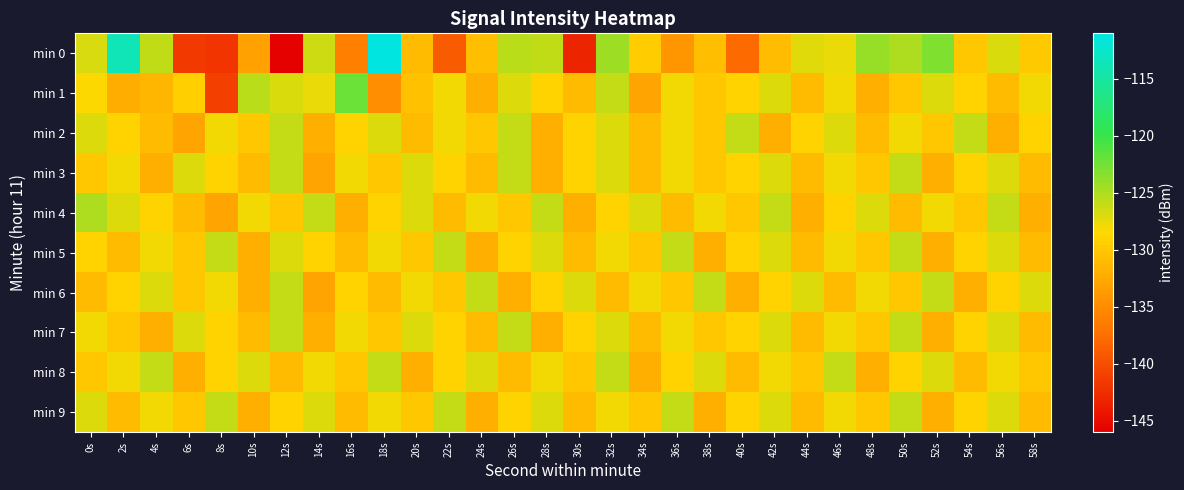

Reading left to right, what are all the values shown in this chart?

min 0: 0s=-126.8	2s=-113.7	4s=-125.8	6s=-141.6	8s=-142.0	10s=-133.2	12s=-145.8	14s=-126.4	16s=-136.1	18s=-111.4	20s=-131.1	22s=-138.9	24s=-130.6	26s=-125.6	28s=-125.8	30s=-143.2	32s=-124.4	34s=-129.5	36s=-134.2	38s=-130.6	40s=-137.8	42s=-130.9	44s=-127.2	46s=-127.7	48s=-124.1	50s=-125.0	52s=-123.1	54s=-129.9	56s=-127.0	58s=-129.8
min 1: 0s=-128.4	2s=-132.2	4s=-131.4	6s=-129.2	8s=-141.0	10s=-125.5	12s=-127.0	14s=-127.6	16s=-122.1	18s=-134.7	20s=-130.5	22s=-128.0	24s=-132.0	26s=-127.0	28s=-129.0	30s=-131.0	32s=-126.0	34s=-133.0	36s=-128.0	38s=-130.0	40s=-129.0	42s=-127.0	44s=-131.0	46s=-128.0	48s=-132.0	50s=-130.0	52s=-127.0	54s=-129.0	56s=-131.0	58s=-128.0
min 2: 0s=-127.0	2s=-129.0	4s=-131.0	6s=-133.0	8s=-128.0	10s=-130.0	12s=-126.0	14s=-132.0	16s=-129.0	18s=-127.0	20s=-131.0	22s=-128.0	24s=-130.0	26s=-126.0	28s=-132.0	30s=-129.0	32s=-127.0	34s=-131.0	36s=-128.0	38s=-130.0	40s=-126.0	42s=-132.0	44s=-129.0	46s=-127.0	48s=-131.0	50s=-128.0	52s=-130.0	54s=-126.0	56s=-132.0	58s=-129.0
min 3: 0s=-130.0	2s=-128.0	4s=-132.0	6s=-127.0	8s=-129.0	10s=-131.0	12s=-126.0	14s=-133.0	16s=-128.0	18s=-130.0	20s=-127.0	22s=-129.0	24s=-131.0	26s=-126.0	28s=-132.0	30s=-129.0	32s=-127.0	34s=-131.0	36s=-128.0	38s=-130.0	40s=-129.0	42s=-127.0	44s=-131.0	46s=-128.0	48s=-130.0	50s=-126.0	52s=-132.0	54s=-129.0	56s=-127.0	58s=-131.0
min 4: 0s=-125.0	2s=-127.0	4s=-129.0	6s=-131.0	8s=-133.0	10s=-128.0	12s=-130.0	14s=-126.0	16s=-132.0	18s=-129.0	20s=-127.0	22s=-131.0	24s=-128.0	26s=-130.0	28s=-126.0	30s=-132.0	32s=-129.0	34s=-127.0	36s=-131.0	38s=-128.0	40s=-130.0	42s=-126.0	44s=-132.0	46s=-129.0	48s=-127.0	50s=-131.0	52s=-128.0	54s=-130.0	56s=-126.0	58s=-132.0
min 5: 0s=-129.0	2s=-131.0	4s=-128.0	6s=-130.0	8s=-126.0	10s=-132.0	12s=-127.0	14s=-129.0	16s=-131.0	18s=-128.0	20s=-130.0	22s=-126.0	24s=-132.0	26s=-129.0	28s=-127.0	30s=-131.0	32s=-128.0	34s=-130.0	36s=-126.0	38s=-132.0	40s=-129.0	42s=-127.0	44s=-131.0	46s=-128.0	48s=-130.0	50s=-126.0	52s=-132.0	54s=-129.0	56s=-127.0	58s=-131.0
min 6: 0s=-131.0	2s=-129.0	4s=-127.0	6s=-130.0	8s=-128.0	10s=-132.0	12s=-126.0	14s=-133.0	16s=-129.0	18s=-131.0	20s=-128.0	22s=-130.0	24s=-126.0	26s=-132.0	28s=-129.0	30s=-127.0	32s=-131.0	34s=-128.0	36s=-130.0	38s=-126.0	40s=-132.0	42s=-129.0	44s=-127.0	46s=-131.0	48s=-128.0	50s=-130.0	52s=-126.0	54s=-132.0	56s=-129.0	58s=-127.0
min 7: 0s=-128.0	2s=-130.0	4s=-132.0	6s=-127.0	8s=-129.0	10s=-131.0	12s=-126.0	14s=-132.0	16s=-128.0	18s=-130.0	20s=-127.0	22s=-129.0	24s=-131.0	26s=-126.0	28s=-132.0	30s=-129.0	32s=-127.0	34s=-131.0	36s=-128.0	38s=-130.0	40s=-129.0	42s=-127.0	44s=-131.0	46s=-128.0	48s=-130.0	50s=-126.0	52s=-132.0	54s=-129.0	56s=-127.0	58s=-131.0
min 8: 0s=-130.0	2s=-128.0	4s=-126.0	6s=-132.0	8s=-129.0	10s=-127.0	12s=-131.0	14s=-128.0	16s=-130.0	18s=-126.0	20s=-132.0	22s=-129.0	24s=-127.0	26s=-131.0	28s=-128.0	30s=-130.0	32s=-126.0	34s=-132.0	36s=-129.0	38s=-127.0	40s=-131.0	42s=-128.0	44s=-130.0	46s=-126.0	48s=-132.0	50s=-129.0	52s=-127.0	54s=-131.0	56s=-128.0	58s=-130.0
min 9: 0s=-127.0	2s=-131.0	4s=-128.0	6s=-130.0	8s=-126.0	10s=-132.0	12s=-129.0	14s=-127.0	16s=-131.0	18s=-128.0	20s=-130.0	22s=-126.0	24s=-132.0	26s=-129.0	28s=-127.0	30s=-131.0	32s=-128.0	34s=-130.0	36s=-126.0	38s=-132.0	40s=-129.0	42s=-127.0	44s=-131.0	46s=-128.0	48s=-130.0	50s=-126.0	52s=-132.0	54s=-129.0	56s=-127.0	58s=-131.0